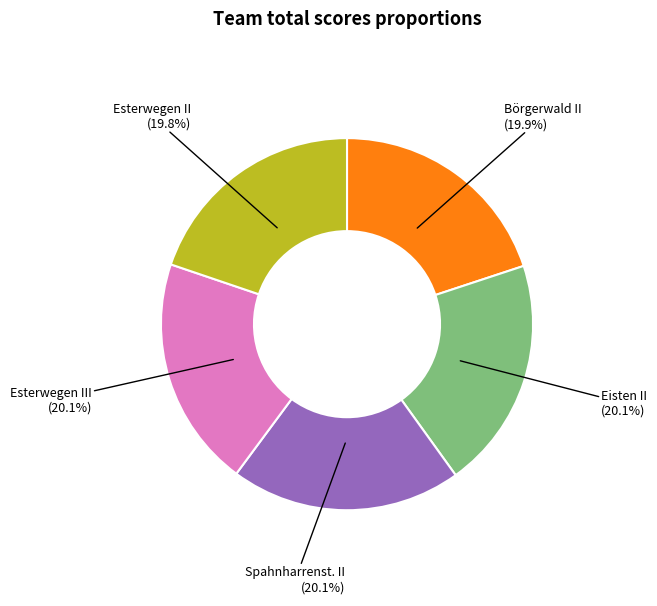

Combined, what portion of the pie is Eisten II and Spahnharrenst. II?

40.2%